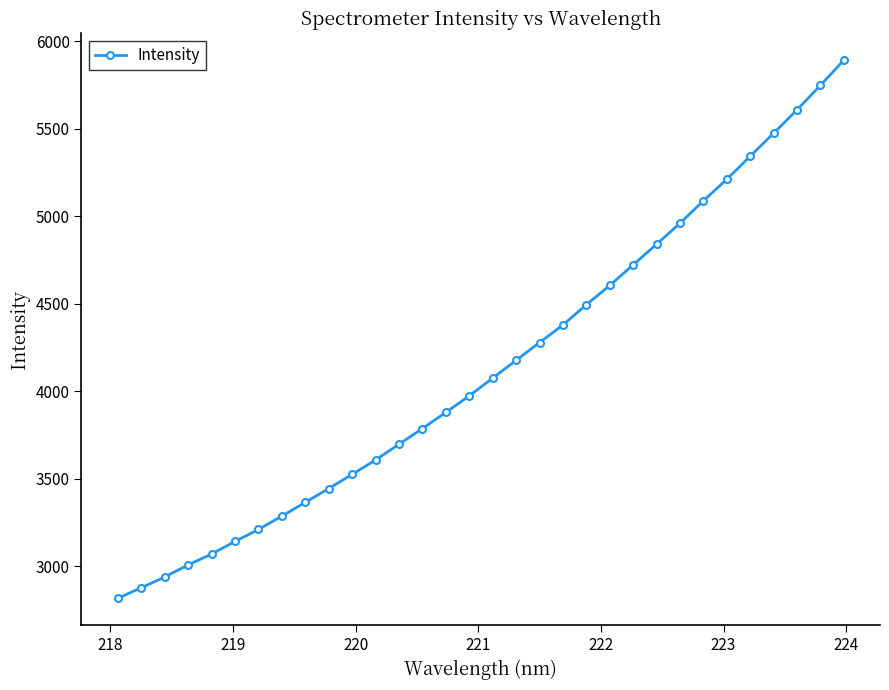

What is the value of the 6th point from the left?

3142.0